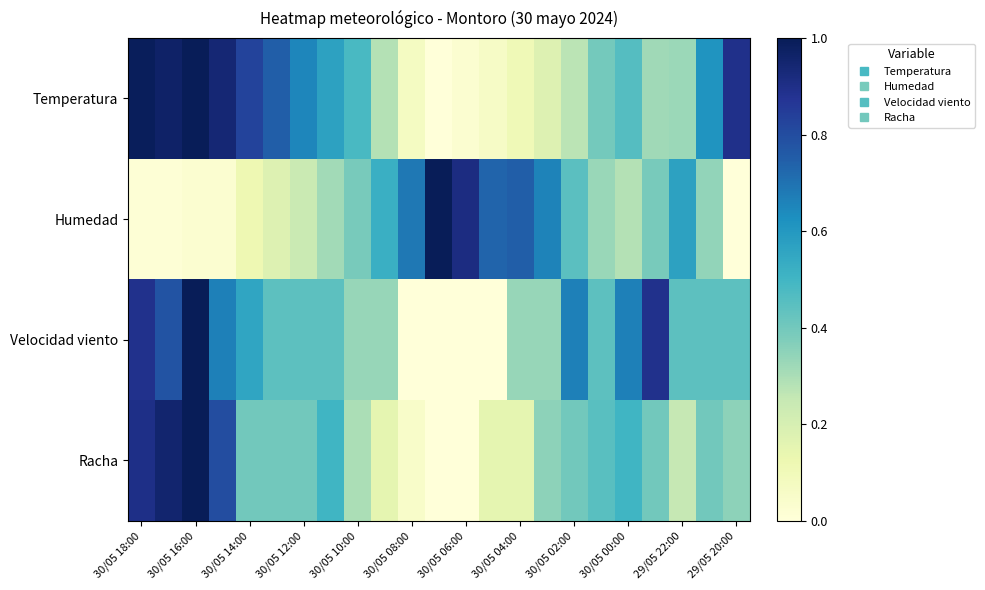

How many distinct data groups are displayed?

4